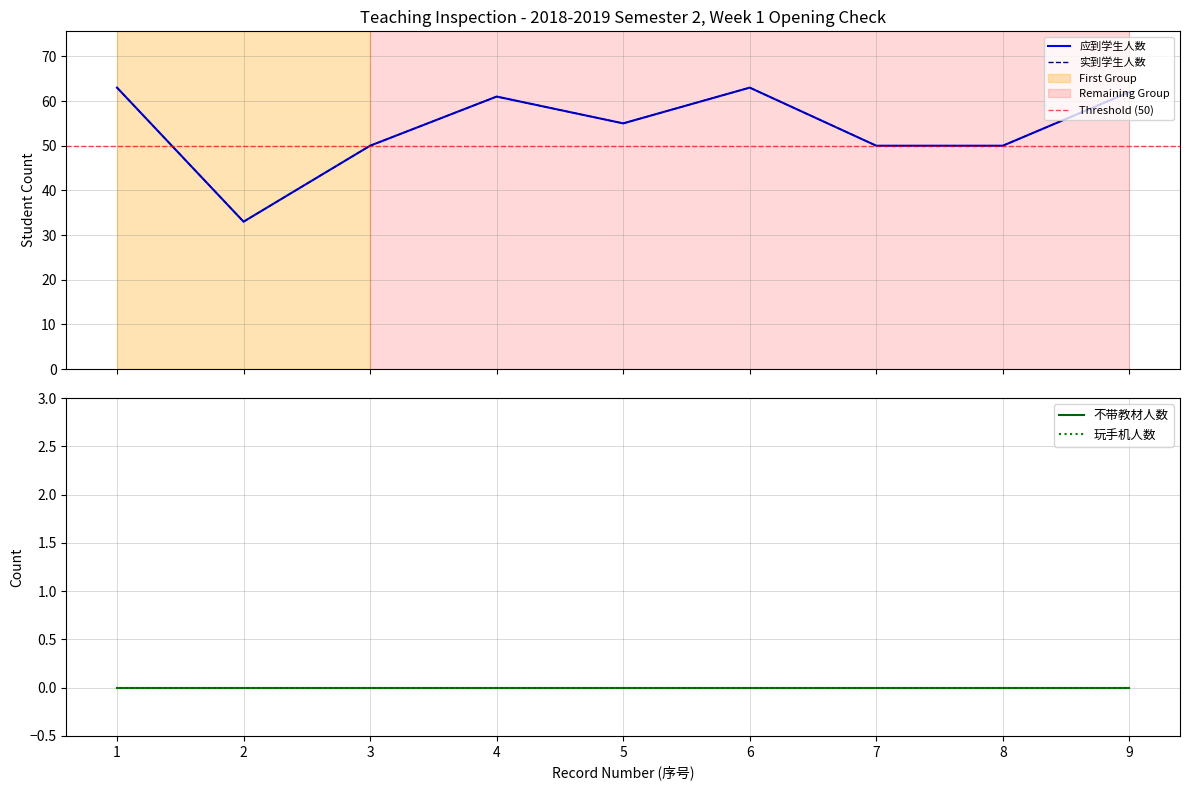

True or false: 玩手机人数 has more than 2 points higher than both neighbors.

False